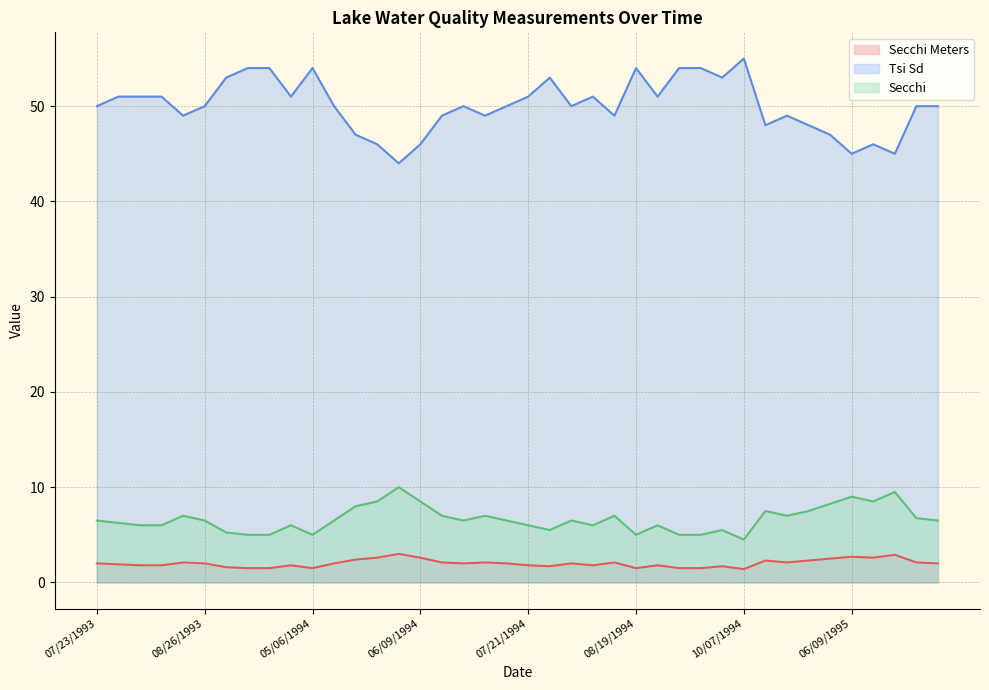

True or false: Secchi and Secchi Meters cross at least once.

False